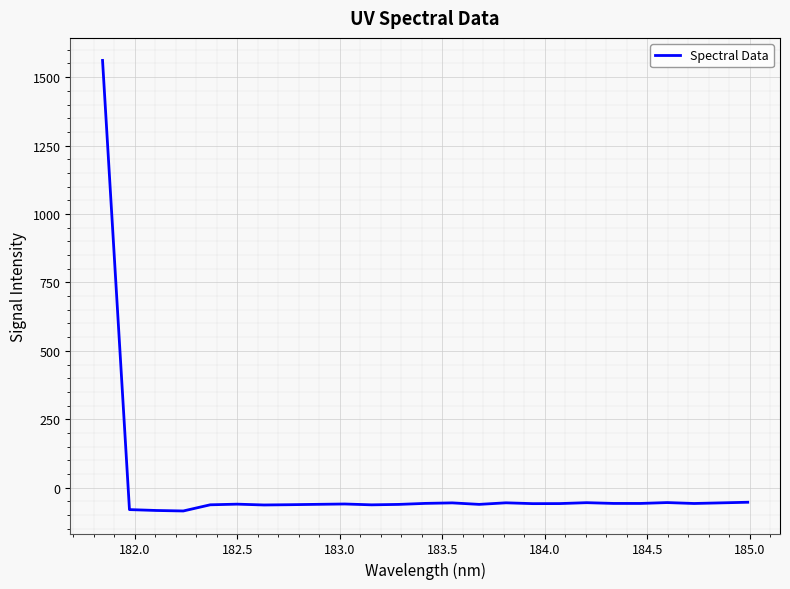

How many values are below -58?

14